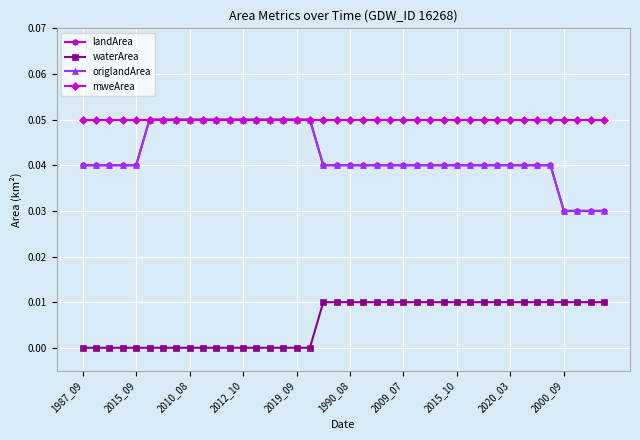

How many lines are shown in the chart?

4